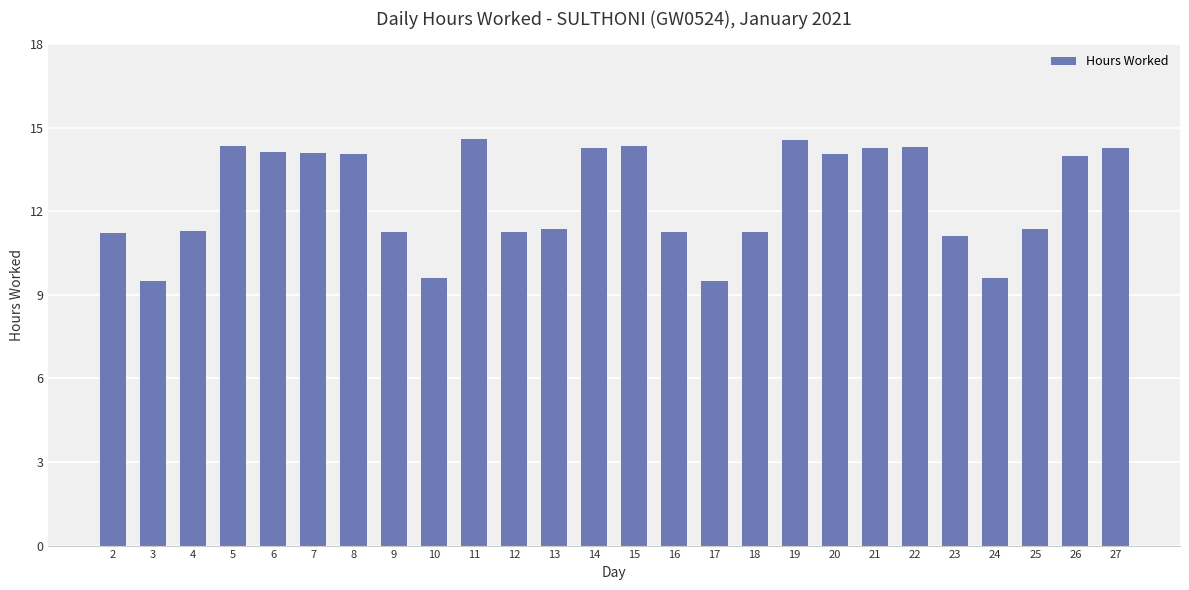

True or false: the data shows 4.4 at 14.

False